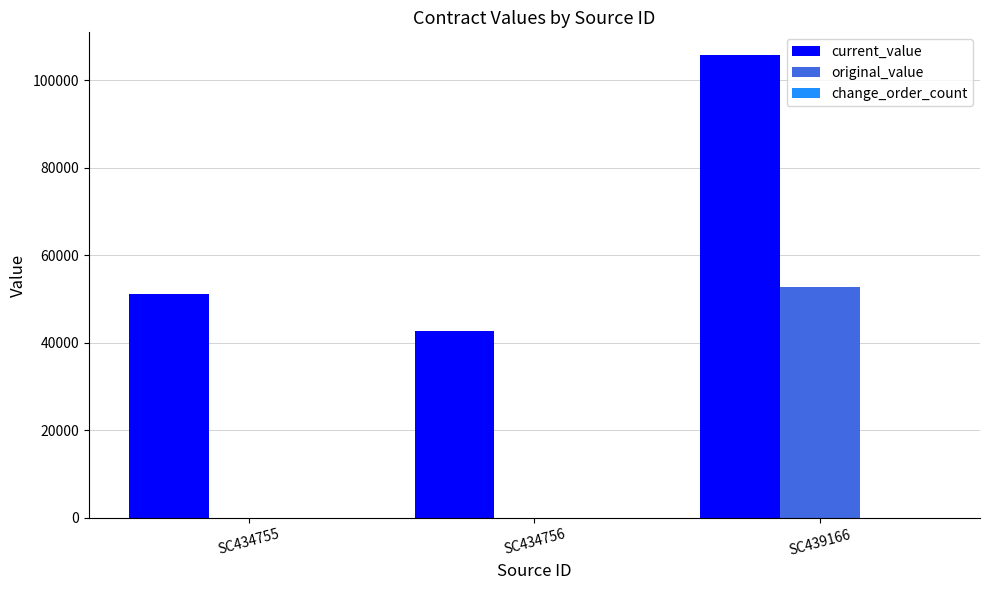

At which label is current_value closest to 74194?

SC434755